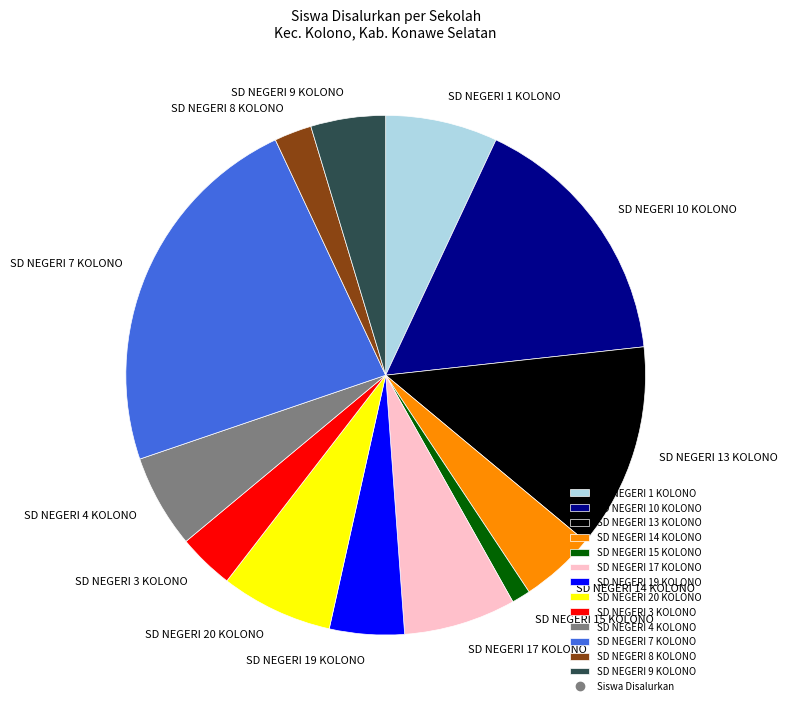

Which has a higher value, SD NEGERI 10 KOLONO or SD NEGERI 19 KOLONO?

SD NEGERI 10 KOLONO